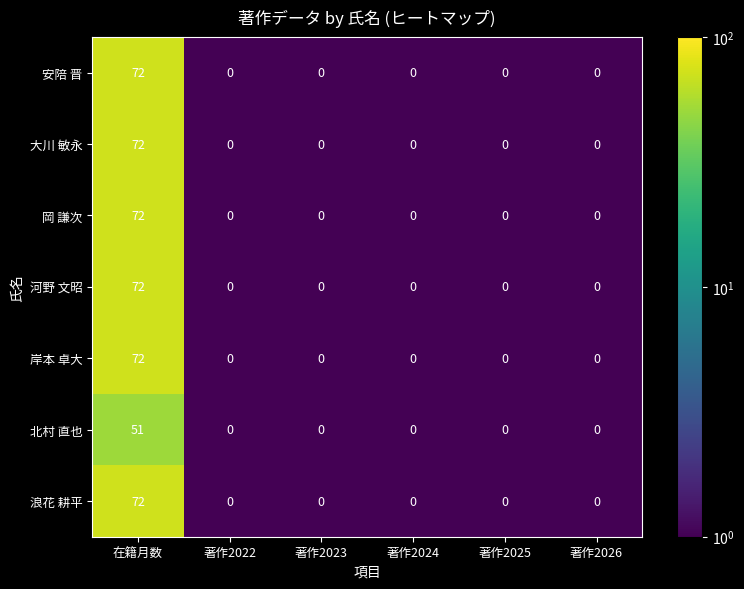

The value of 岸本 卓大 at 著作2025 is 0. True or false?

True